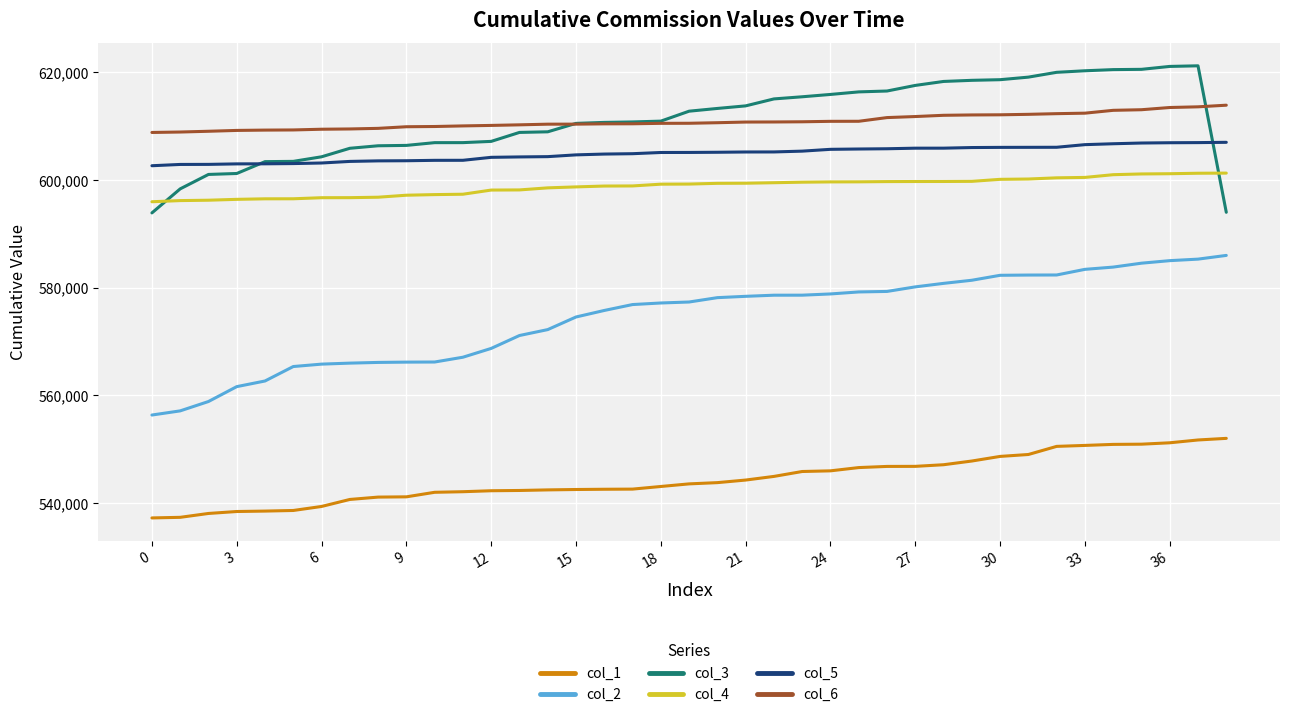

Does the chart display data point markers on the line(s)?

No